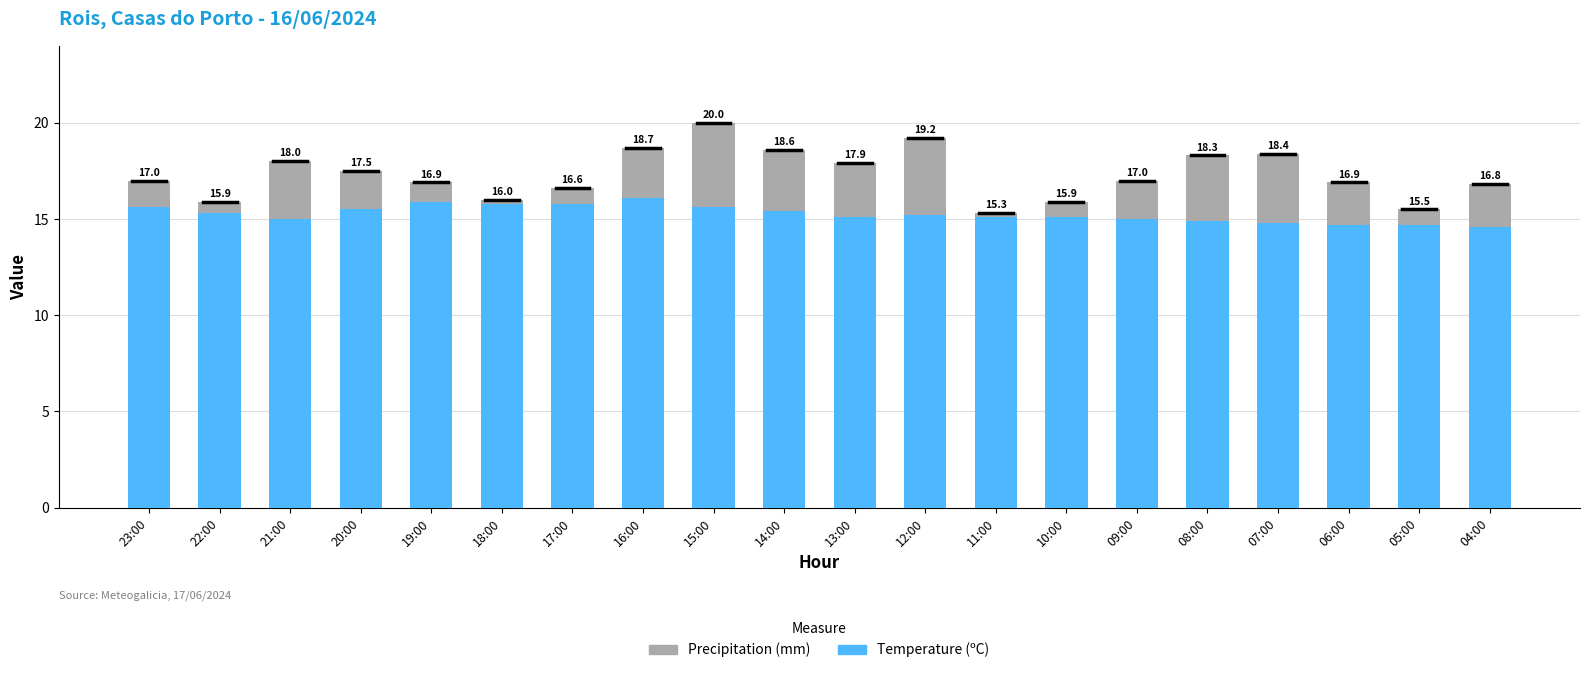

Does the chart contain stacked bars?

Yes